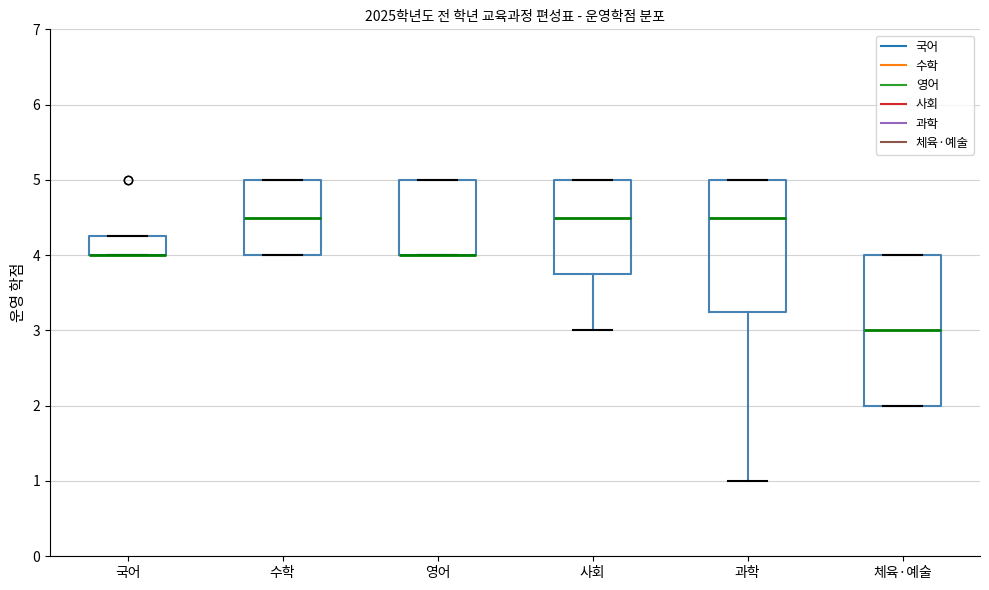

Reading left to right, transcribe this box plot: for each box, give where its median line is, the range the box spans, and where its two whiskers end, as read against the y-axis. The values are not printed on the chart, so give them approximately, as read against the axis.

국어: median 4.0 (drawn on the box's lower edge), box 4.0 to 4.3, whiskers 4.0 to 4.3
수학: median 4.5, box 4.0 to 5.0, whiskers 4.0 to 5.0
영어: median 4.0 (drawn on the box's lower edge), box 4.0 to 5.0, whiskers 4.0 to 5.0
사회: median 4.5, box 3.8 to 5.0, whiskers 3.0 to 5.0
과학: median 4.5, box 3.3 to 5.0, whiskers 1.0 to 5.0
체육·예술: median 3.0, box 2.0 to 4.0, whiskers 2.0 to 4.0